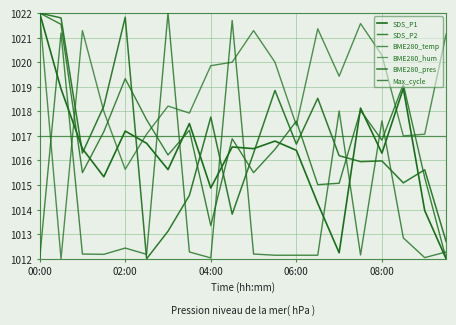

How many times do SDS_P1 and SDS_P2 cross each other?

8